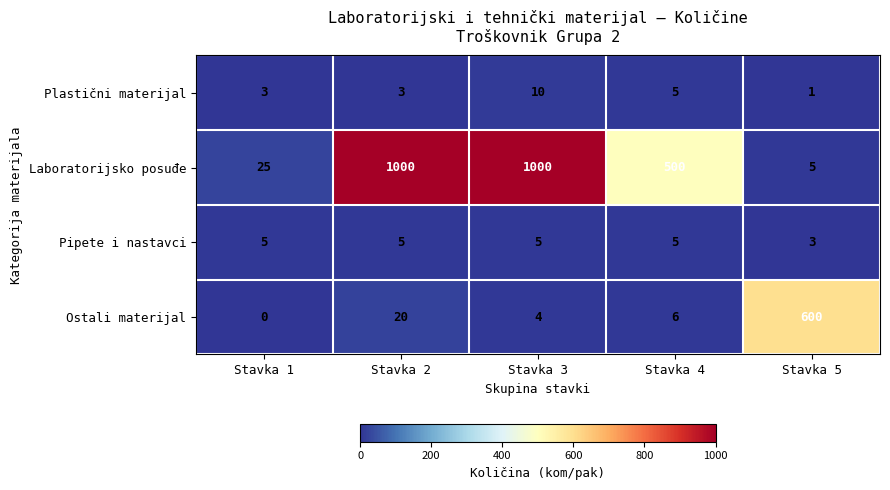

Reading left to right, transcribe all the data shown in this chart.

Plastični materijal: Stavka 1=3	Stavka 2=3	Stavka 3=10	Stavka 4=5	Stavka 5=1
Laboratorijsko posuđe: Stavka 1=25	Stavka 2=1000	Stavka 3=1000	Stavka 4=500	Stavka 5=5
Pipete i nastavci: Stavka 1=5	Stavka 2=5	Stavka 3=5	Stavka 4=5	Stavka 5=3
Ostali materijal: Stavka 1=0	Stavka 2=20	Stavka 3=4	Stavka 4=6	Stavka 5=600